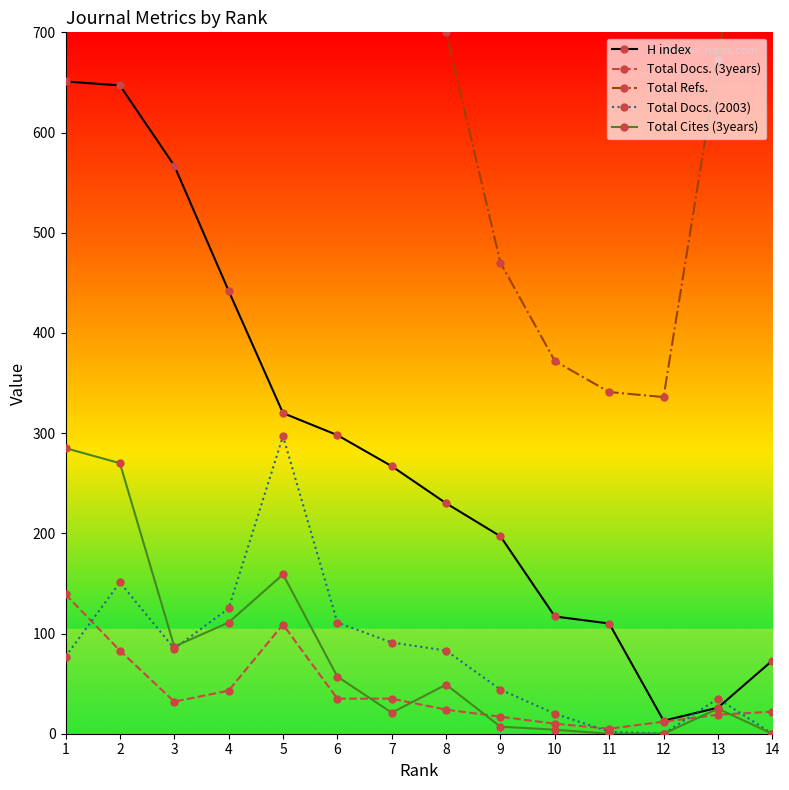

What is the total value across all series at 6?

1777